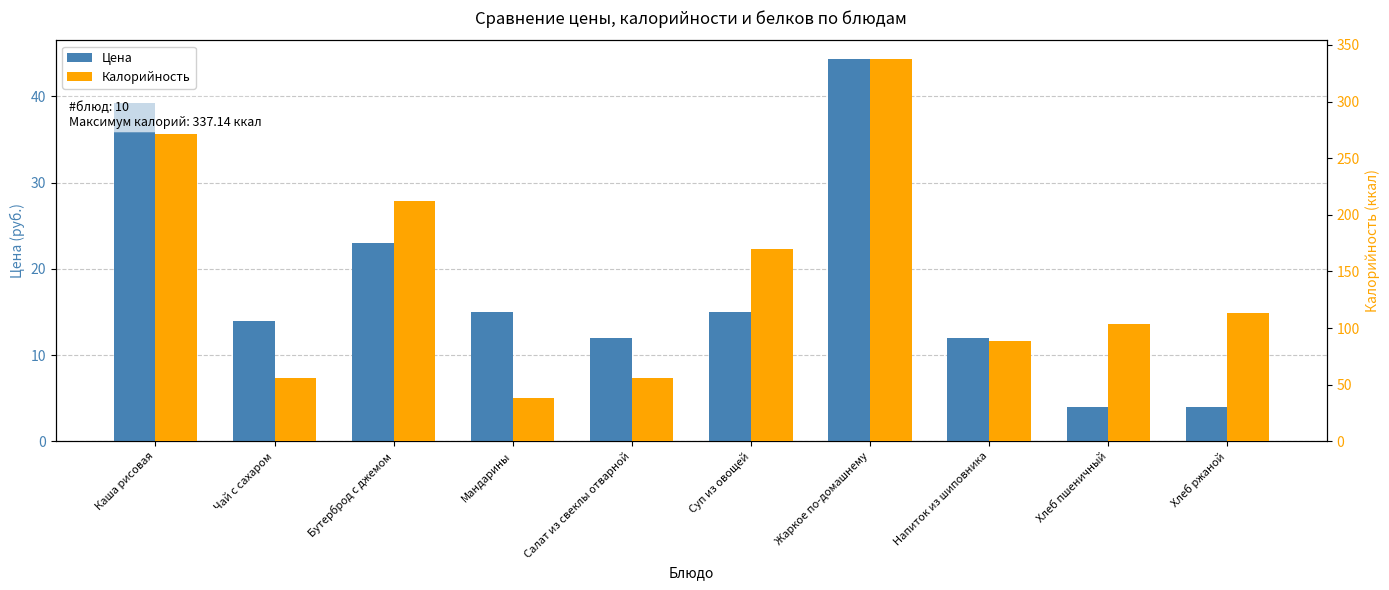

What is the average value of the Цена series?

18.3